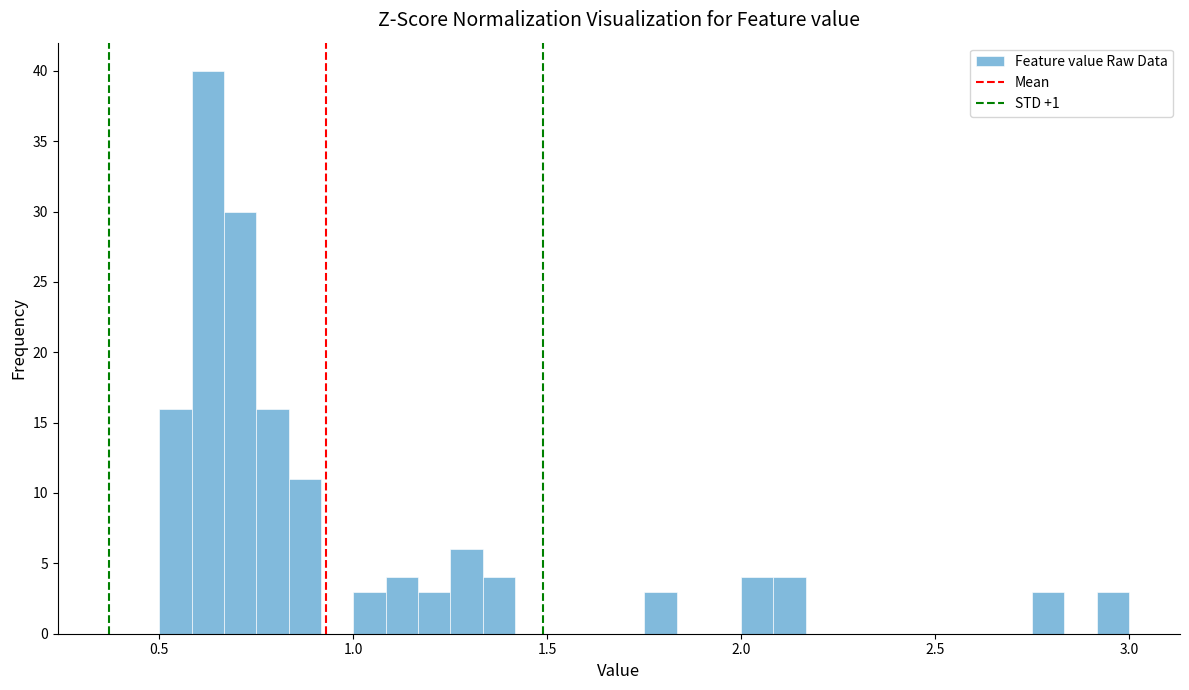

Read against the x-axis, roughly where is the centre of the tallest bar?

0.65